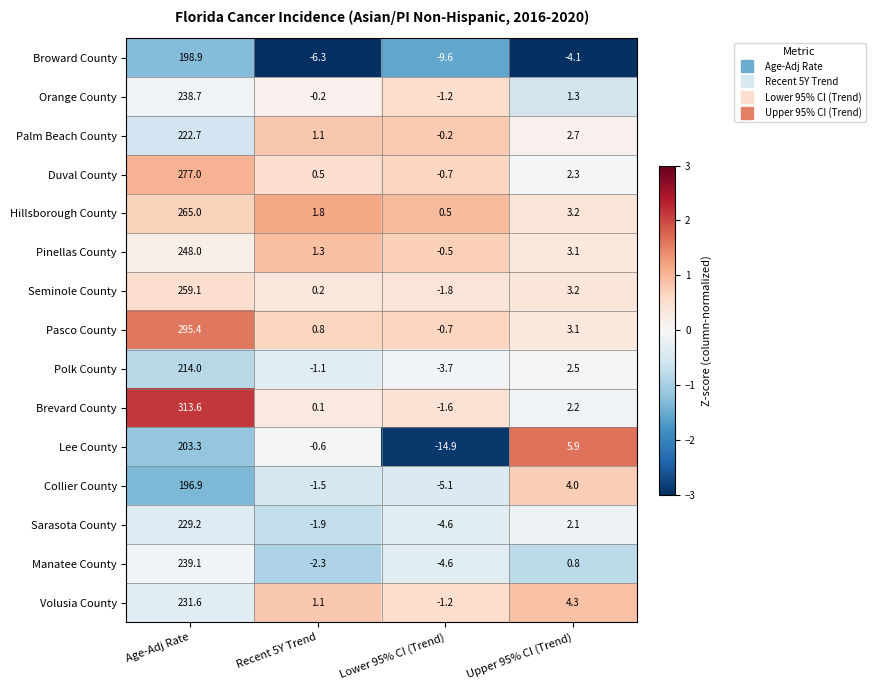

What is the sum of the Hillsborough County values at Upper 95% CI (Trend) and Recent 5Y Trend?

5.0